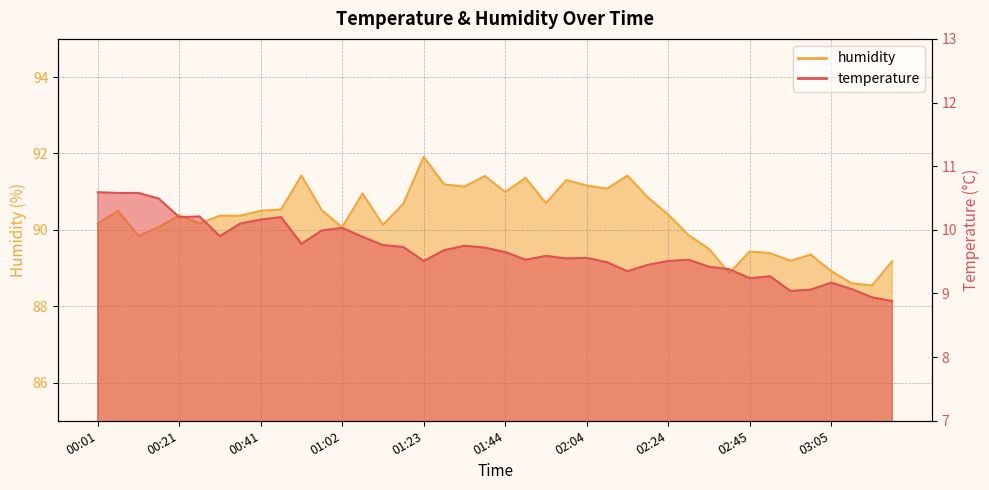

The humidity series shows 58.9 at 02:55. True or false?

False